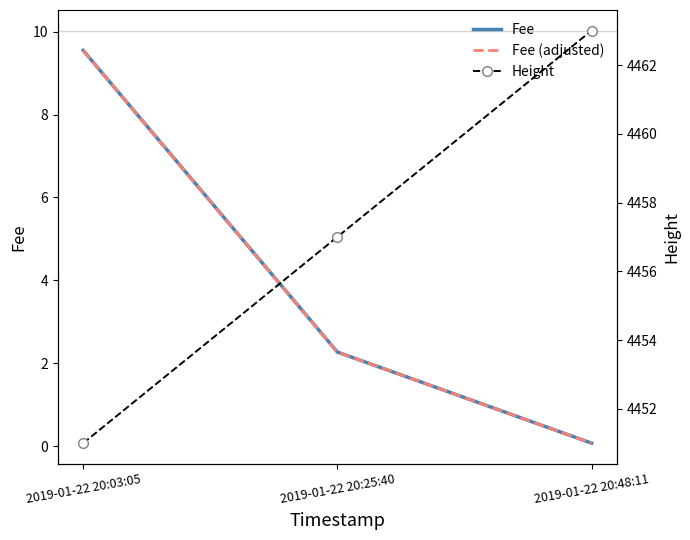

At how many categories does at least one series exceed 1010?

3